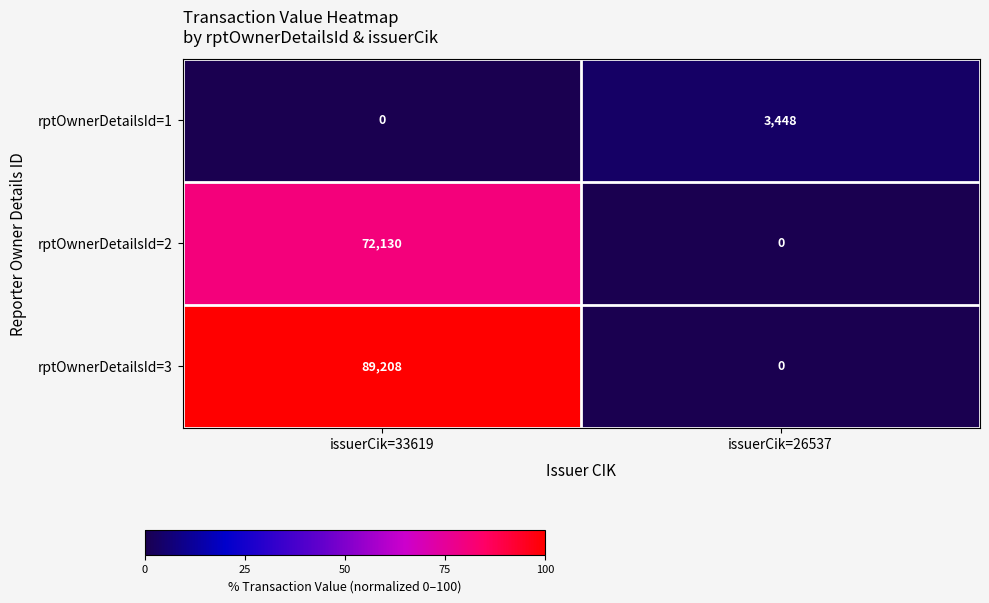

How many data points in rptOwnerDetailsId=1 are less than 3448?

1